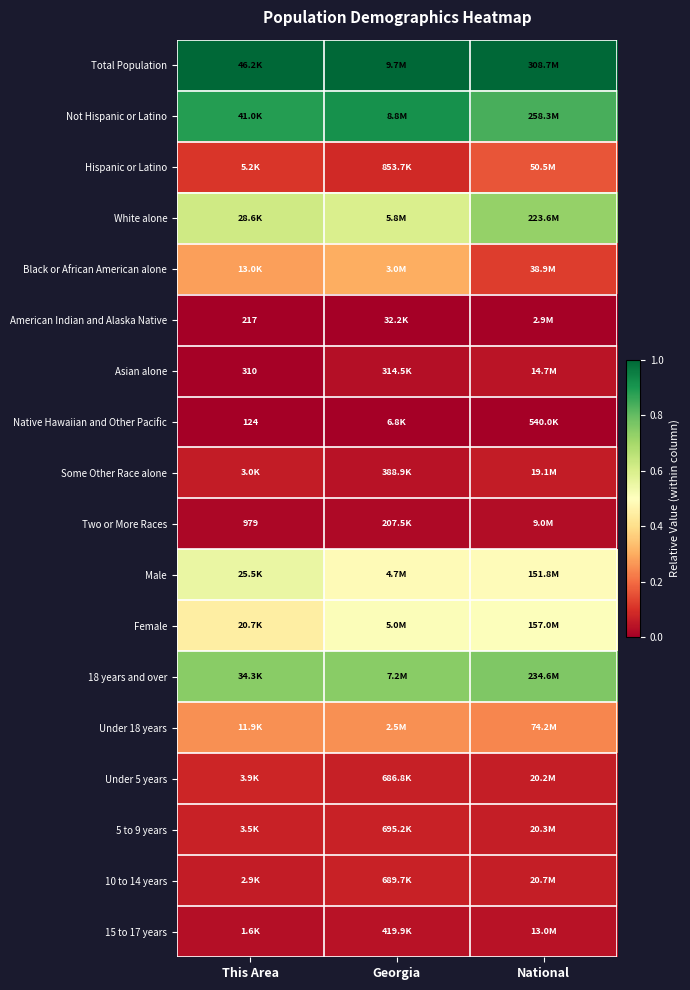

Rank the series at Georgia from highest to lowest value.

Total Population, Not Hispanic or Latino, 18 years and over, White alone, Female, Male, Black or African American alone, Under 18 years, Hispanic or Latino, 5 to 9 years, 10 to 14 years, Under 5 years, 15 to 17 years, Some Other Race alone, Asian alone, Two or More Races, American Indian and Alaska Native, Native Hawaiian and Other Pacific